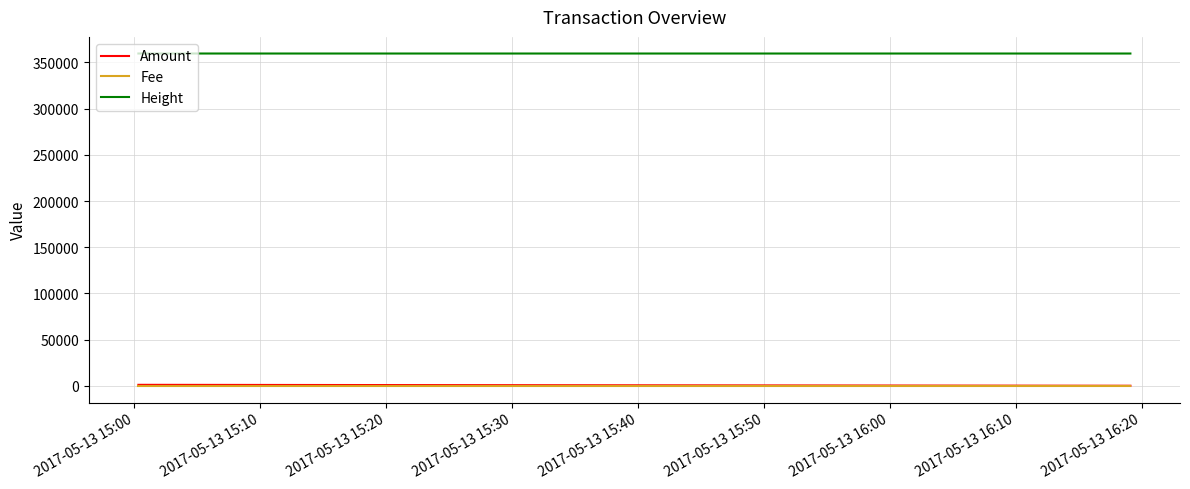

What is the maximum value for Height?

359570